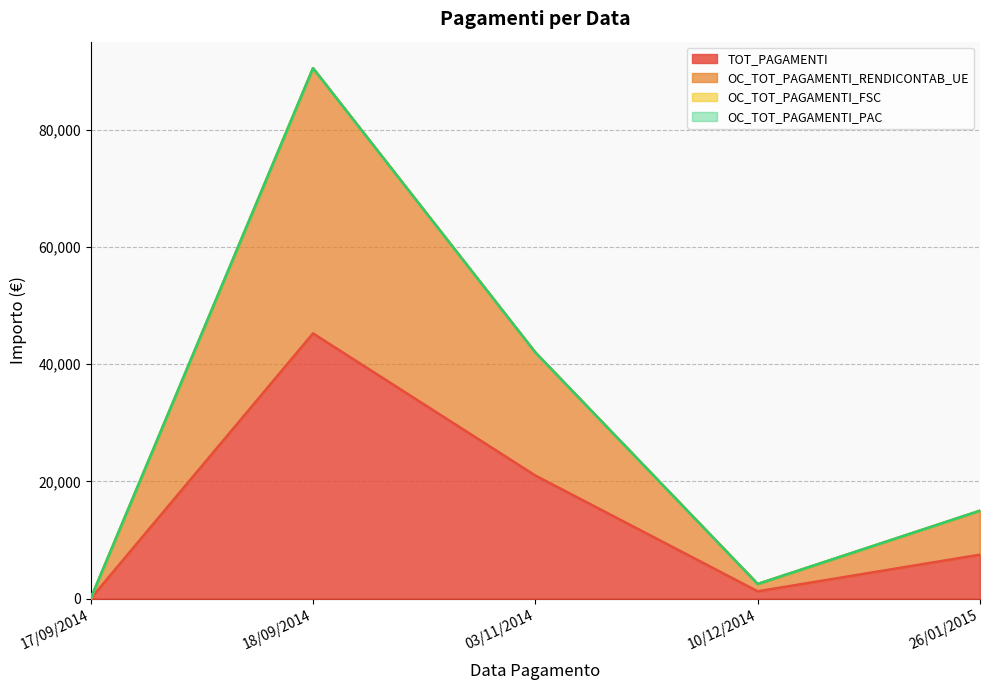

How many lines are shown in the chart?

2